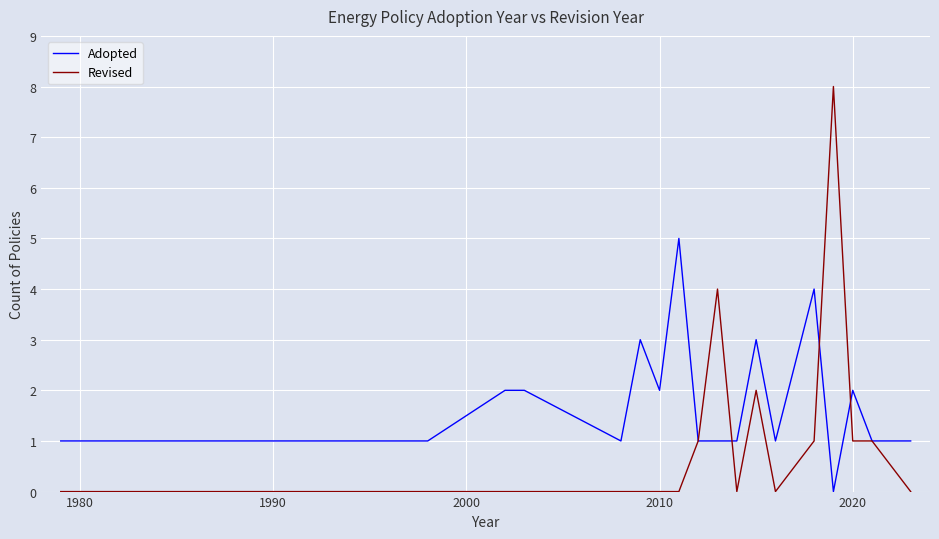

How many lines are shown in the chart?

2